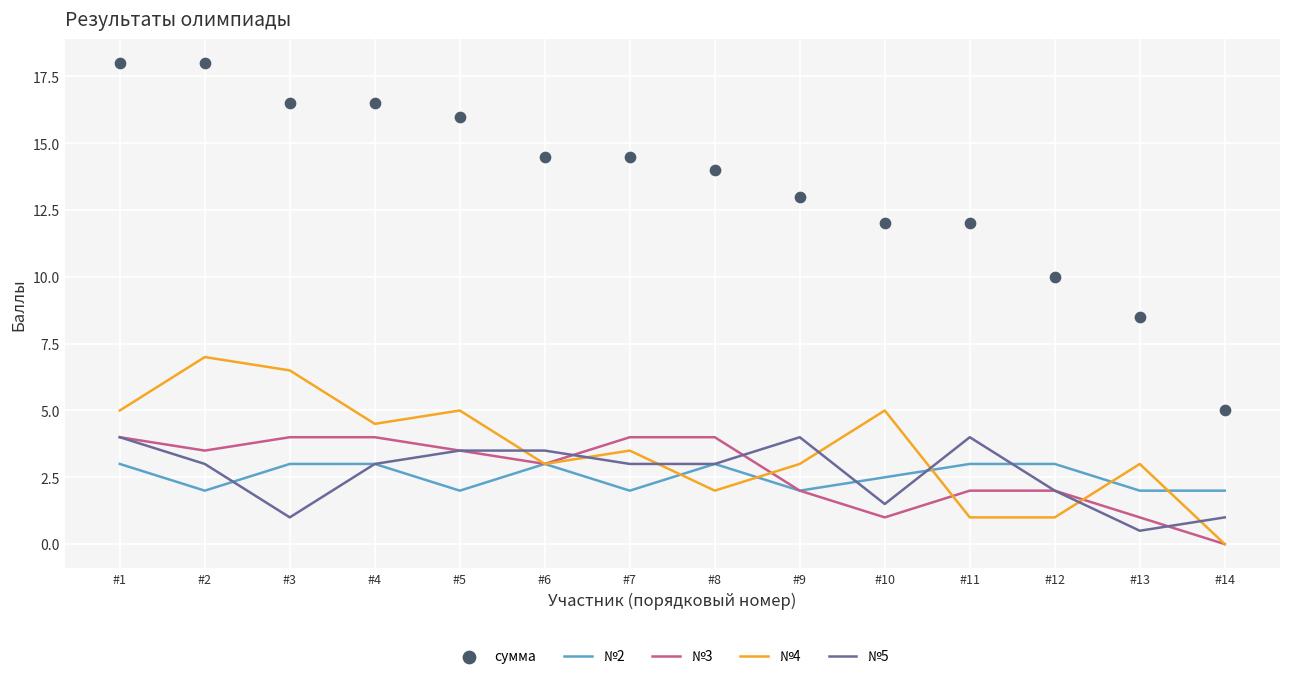

Which series reaches the maximum Y coordinate?

сумма